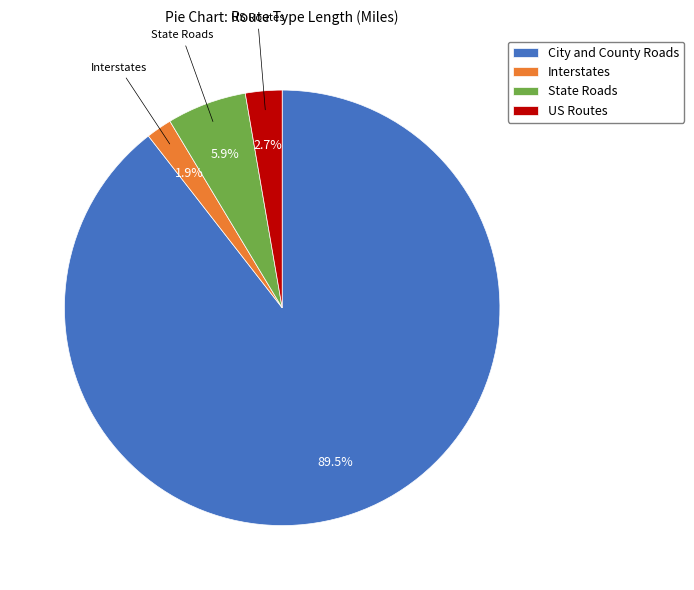

To the nearest percent, what is the average slice percentage?

25%